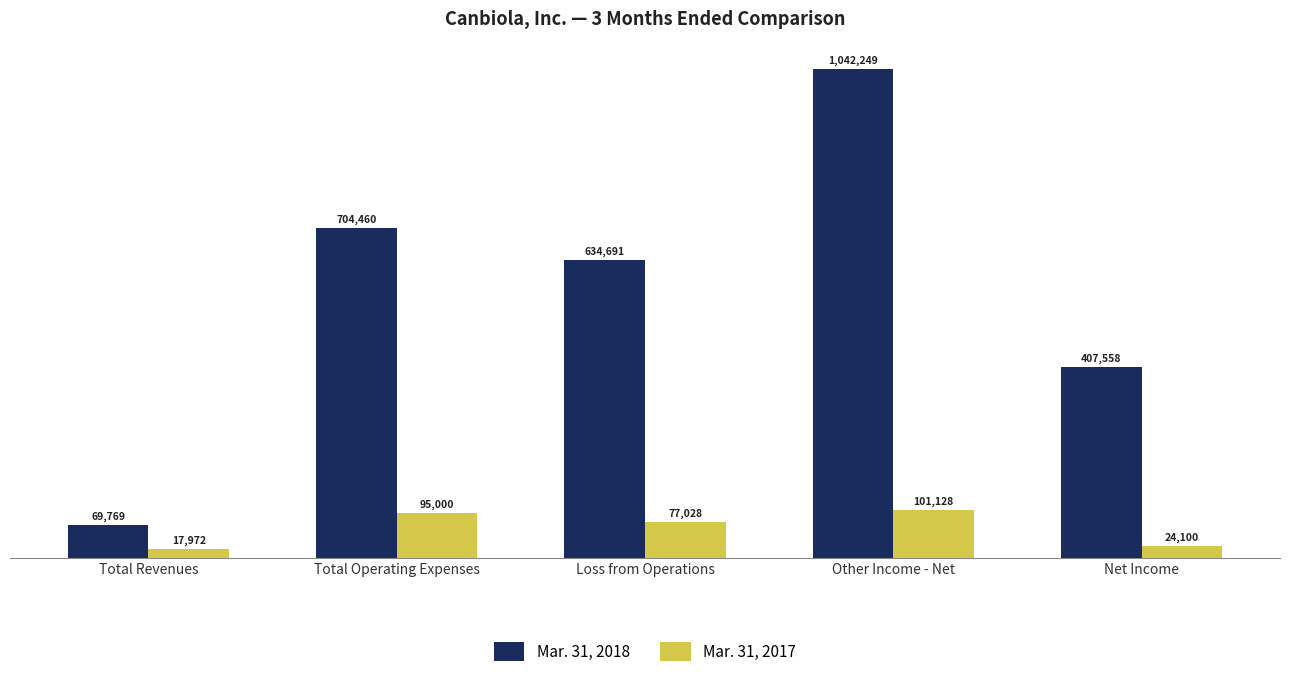

What is the difference between the Mar. 31, 2017 values at Net Income and Loss from Operations?

52928